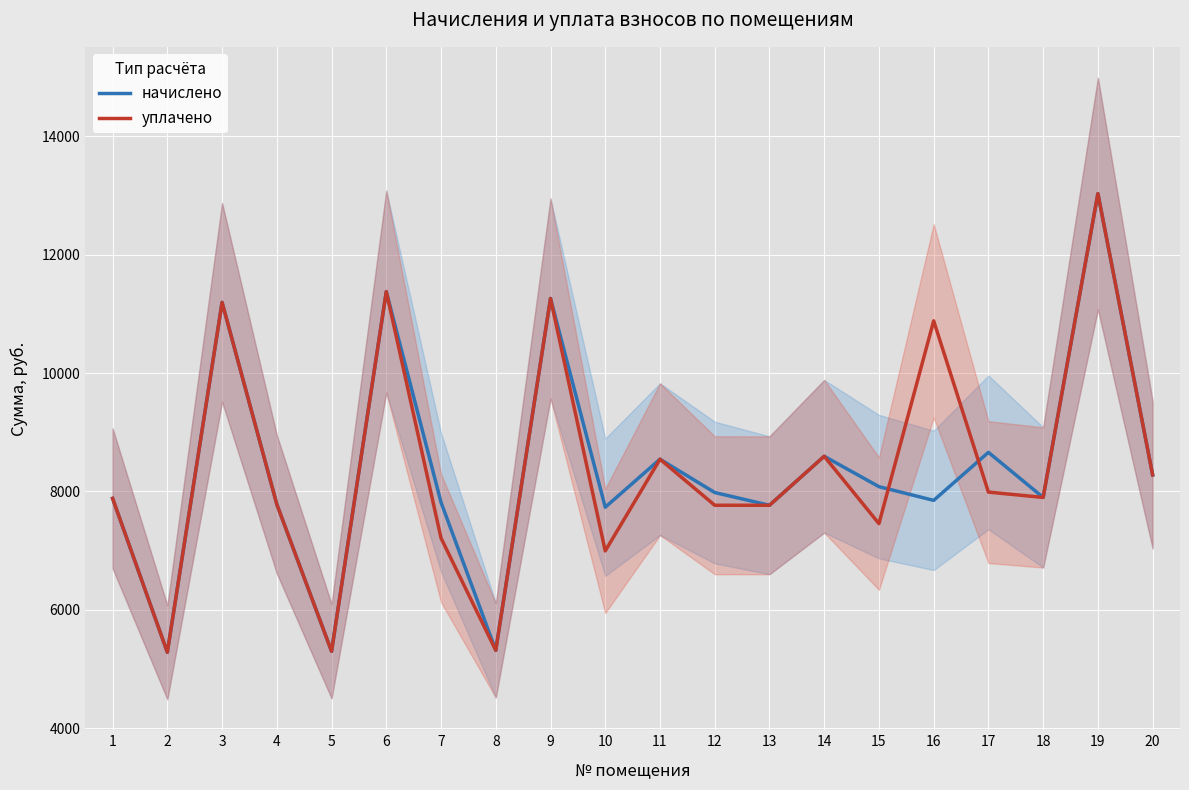

Count the number of data series in this chart.

2